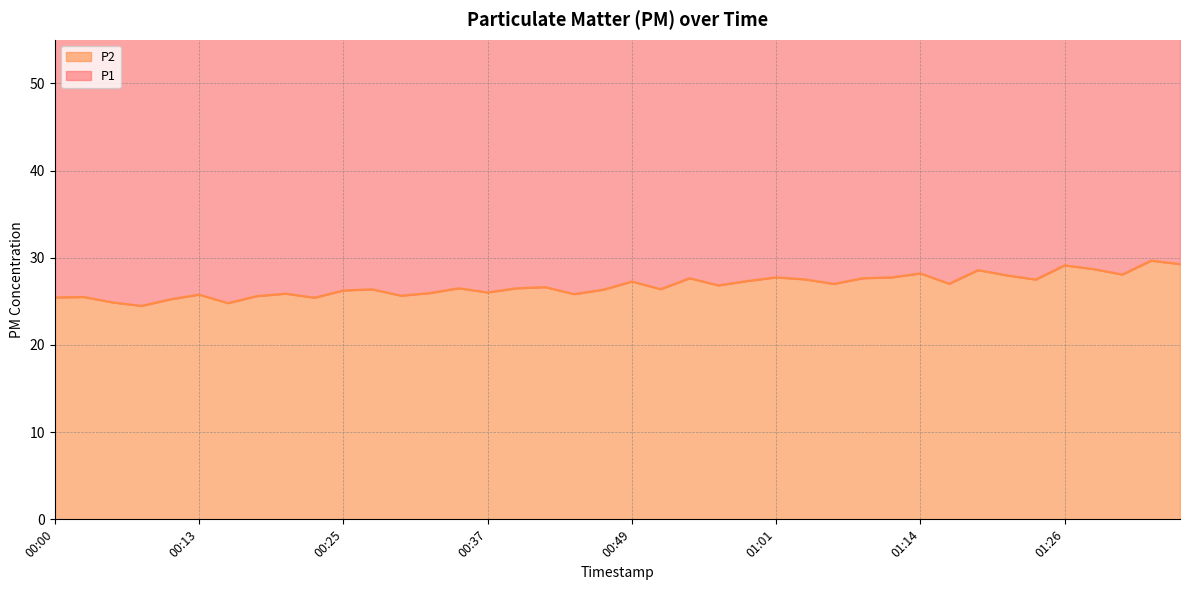

What is the minimum value for P2?

24.5